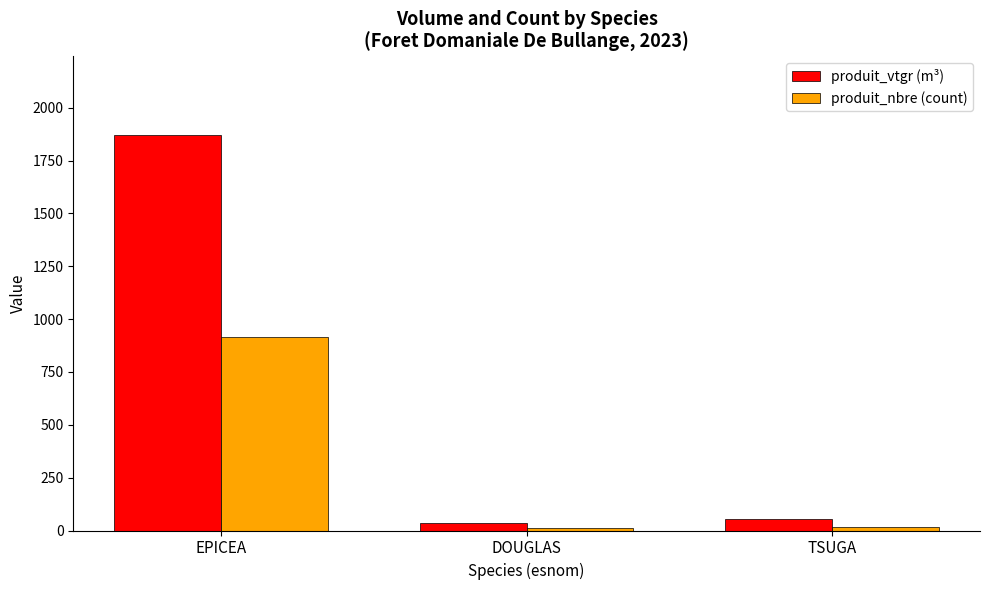

At which category is the sum across all series the highest?

EPICEA